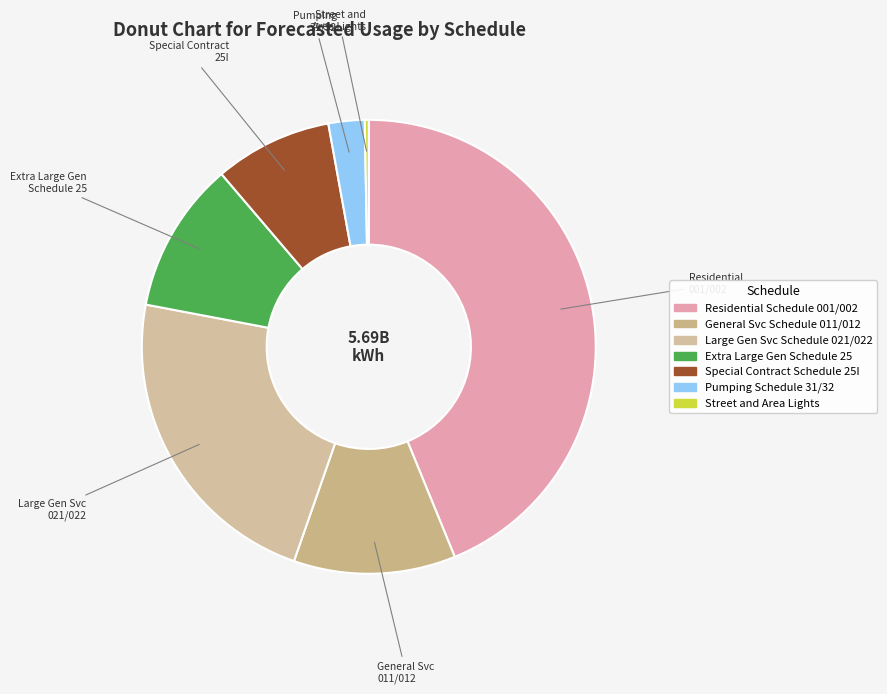

Count the number of slices in the pie.

7